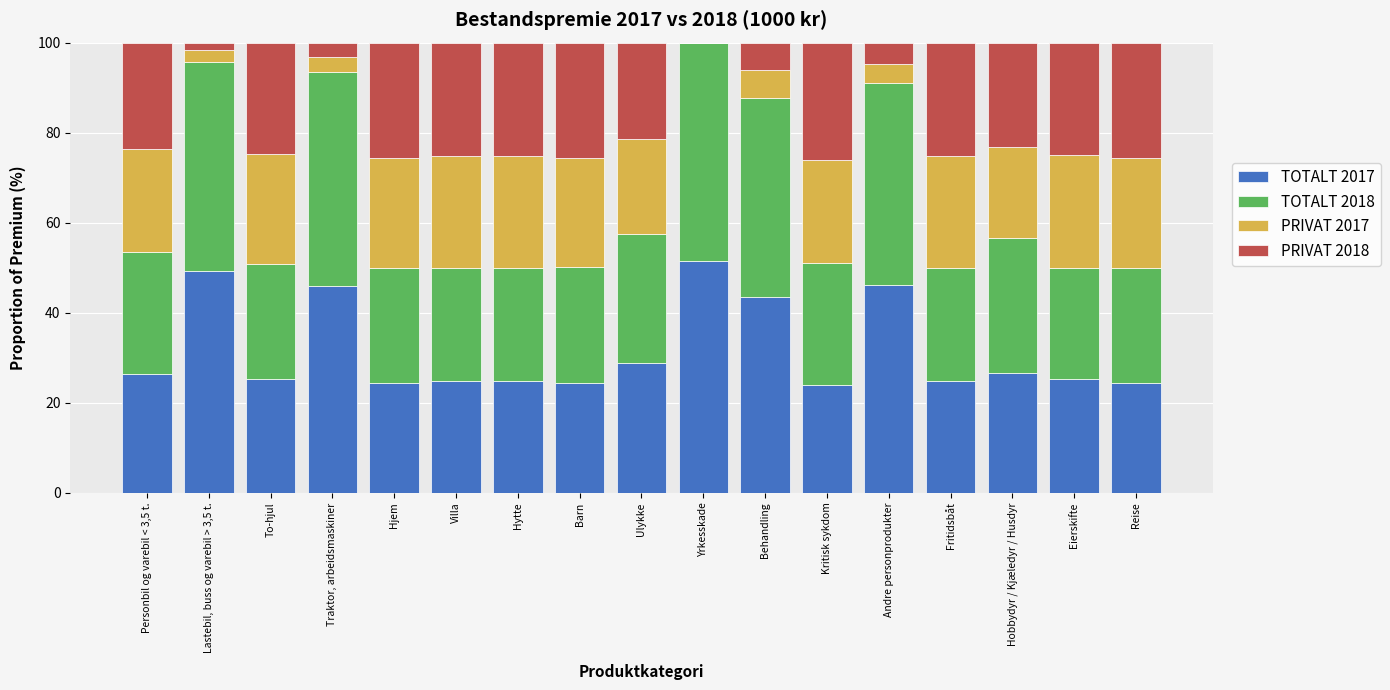

What is the sum of the TOTALT 2017 values at Eierskifte and Hjem?

49.5